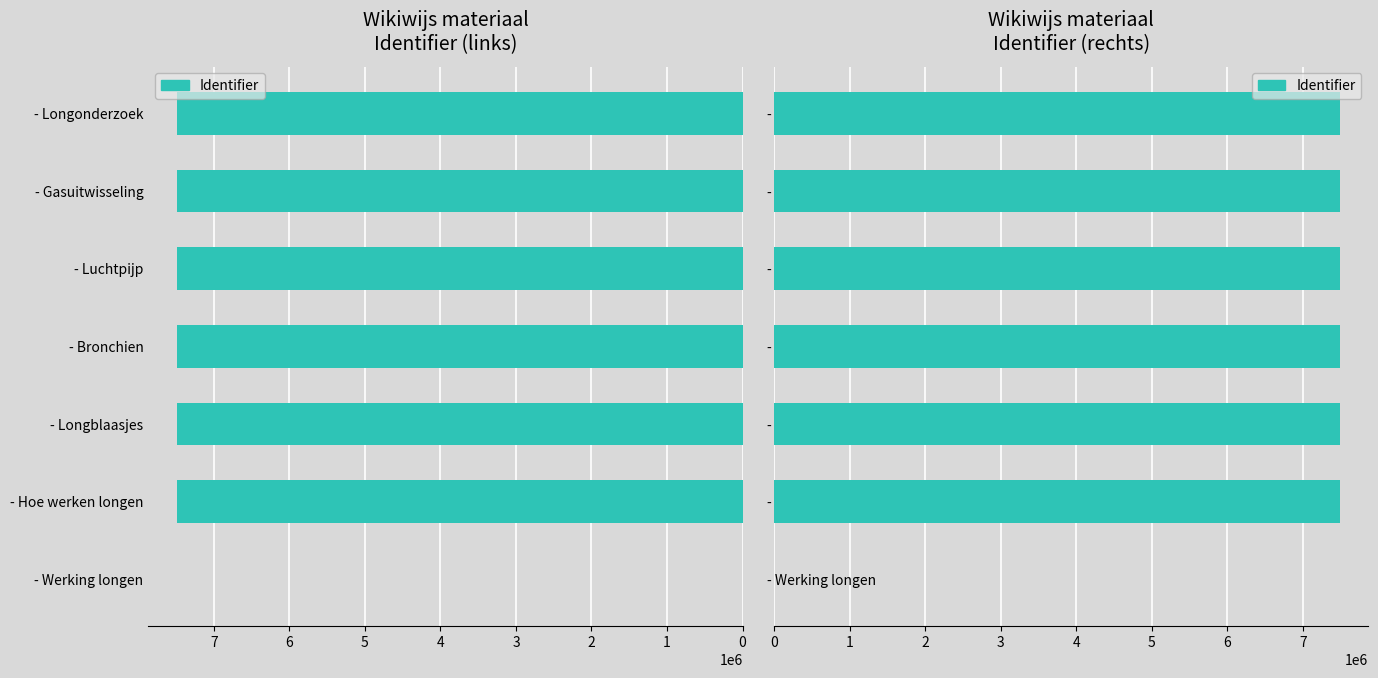

Reading left to right, extract all data points from this chart.

0	7492258	7492259	7492261	7492263	7492274	7492265